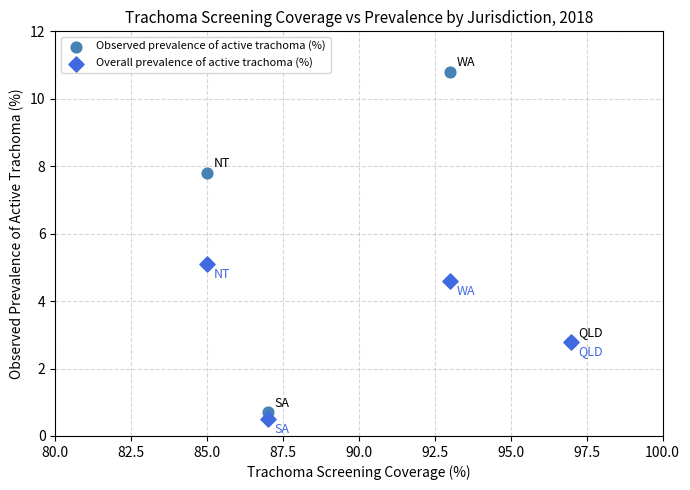

Which series has the widest spread of Y values?

Observed prevalence of active trachoma (%)